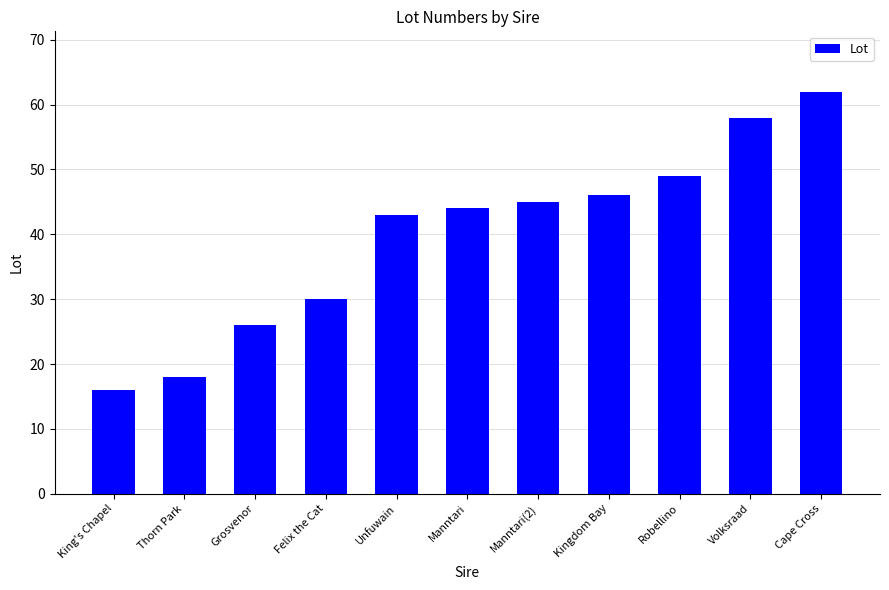

The value at Manntari(2) is 45. True or false?

True